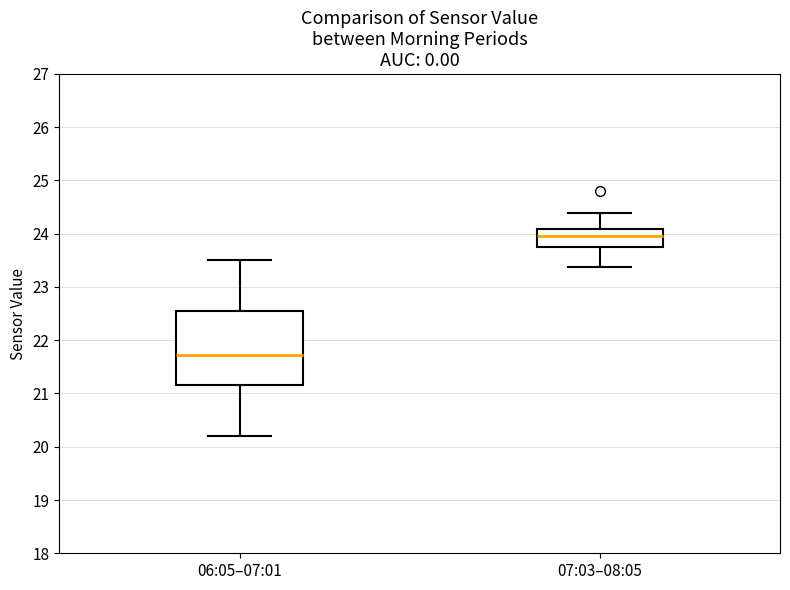

Where does the median line of the box for 06:05–07:01 sit on the y-axis? The values are not printed on the chart, so give them approximately, as read against the axis.

21.7